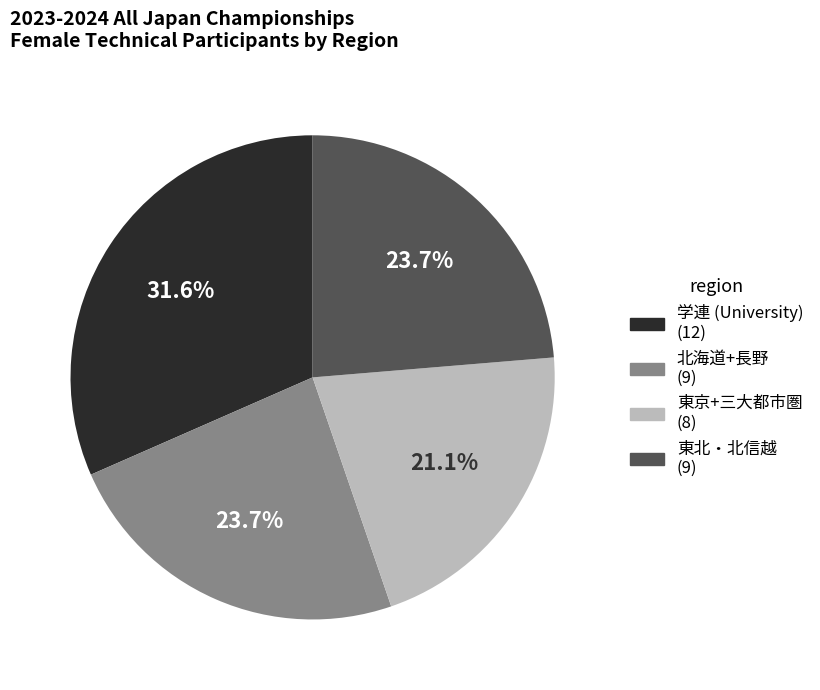

What is the ratio of the value at 学連 (University) (12) to the value at 東京+三大都市圏 (8)?

1.5